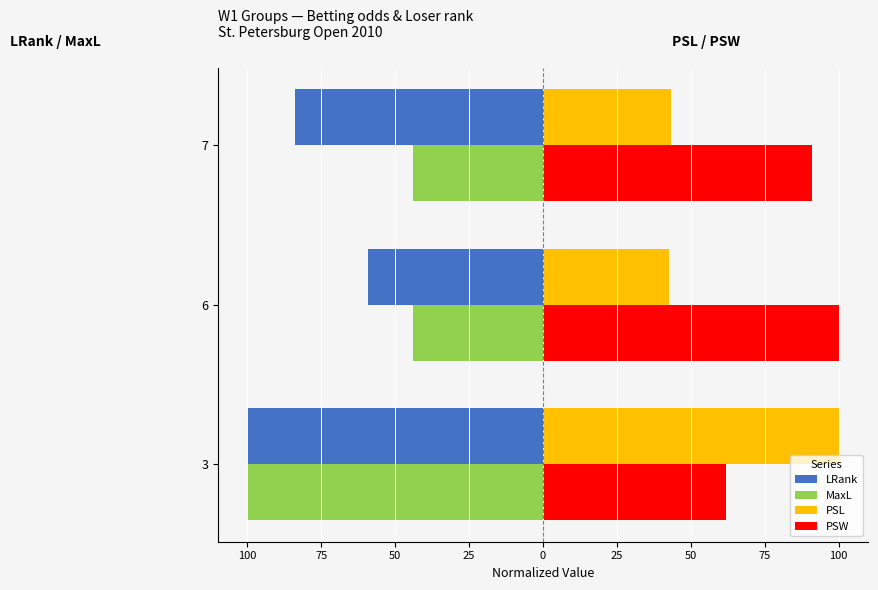

Rank the series by their maximum value, from highest to lowest.

PSL, PSW, MaxL, LRank